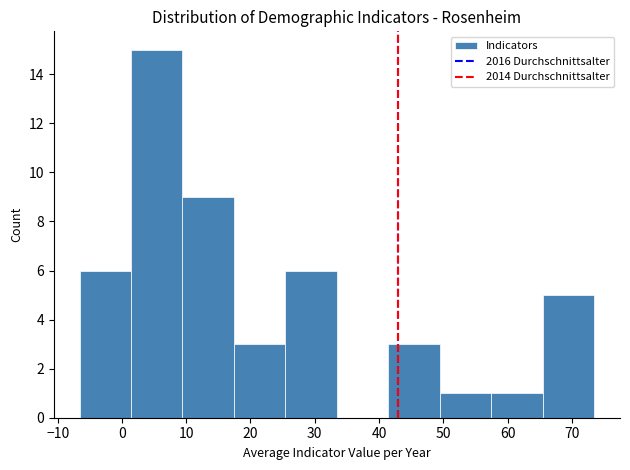

Over which range of the x-axis is the bar tallest?

1 to 9